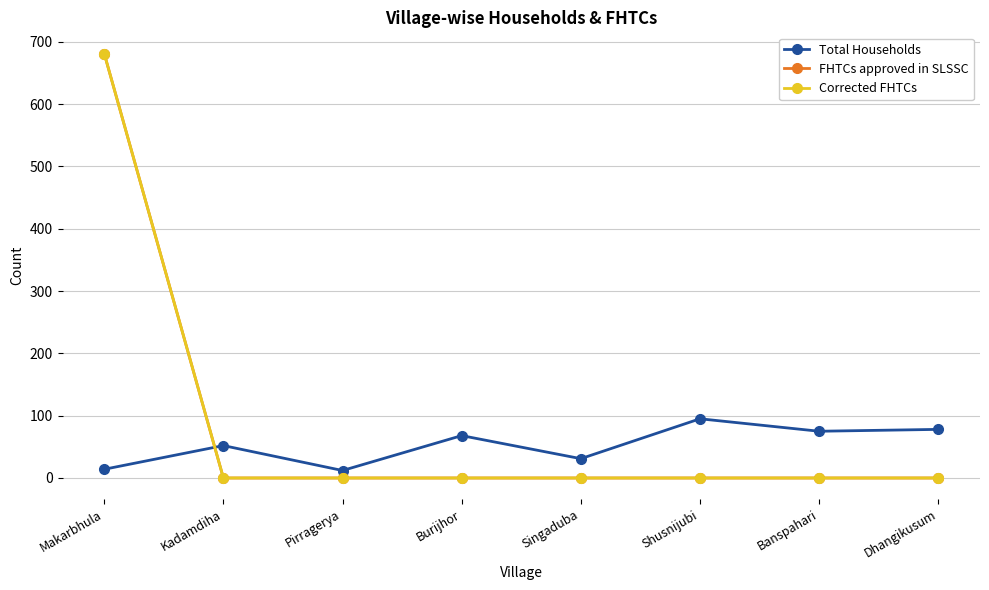

True or false: FHTCs approved in SLSSC has more than 2 interior local peaks.

False